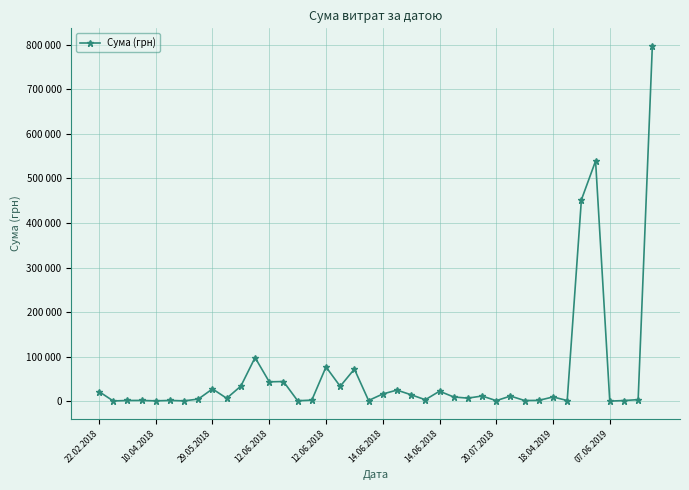

What is the greatest value displayed?

797084.1